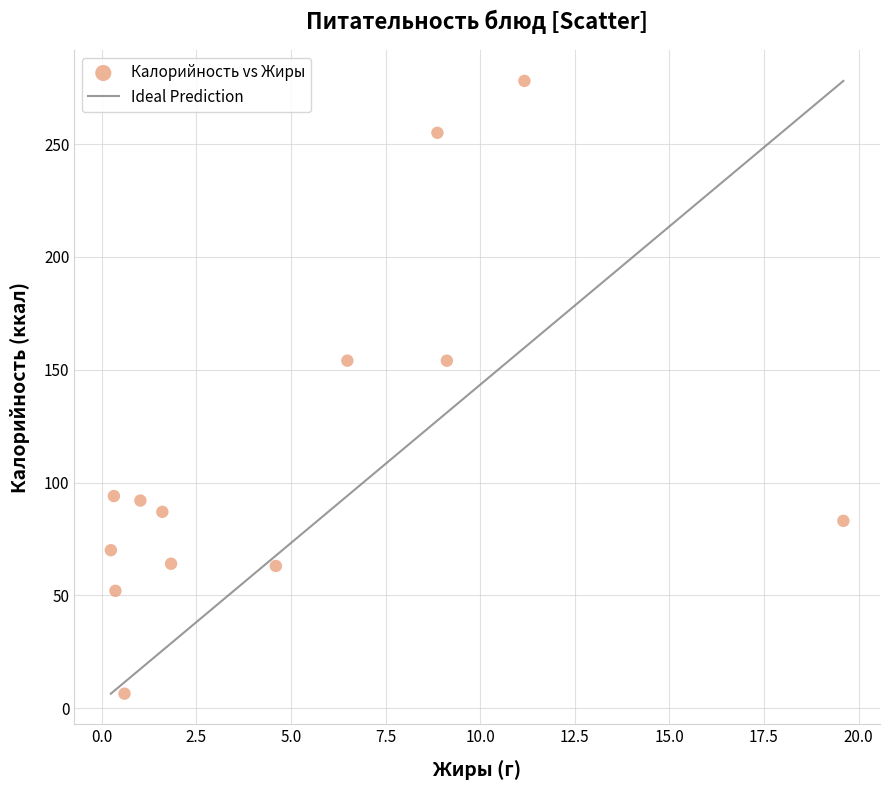

What is the range of Y values (max minus min)?

271.6